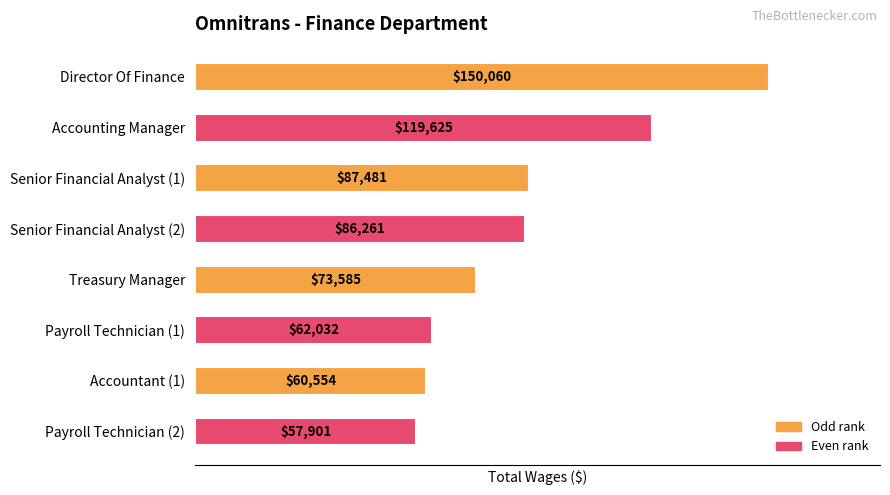

What is the greatest value displayed?

150060